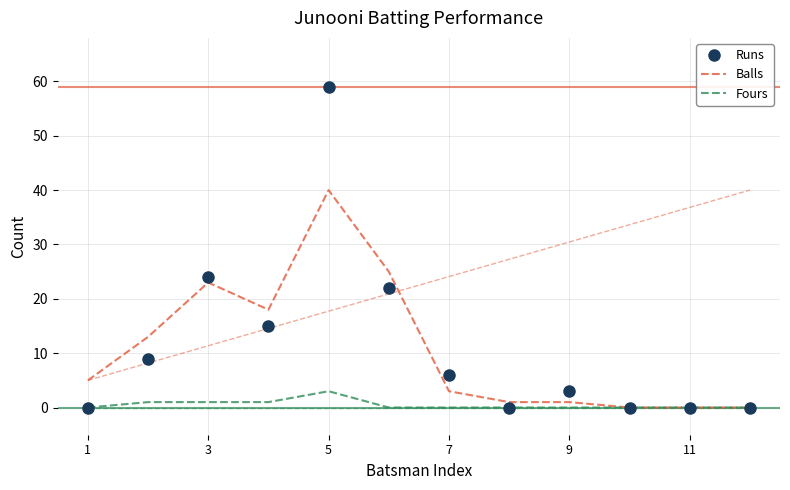

Reading left to right, list all the values displayed in this chart.

Runs: 0	9	24	15	59	22	6	0	3	0	0	0
Balls: 5	13	23	18	40	25	3	1	1	0	0	0
Fours: 0	1	1	1	3	0	0	0	0	0	0	0